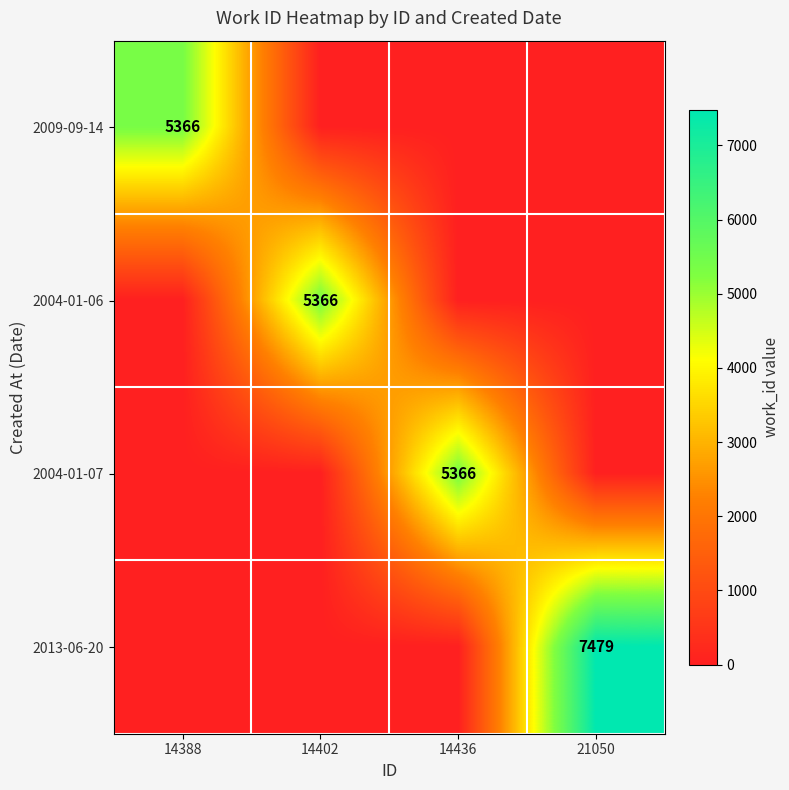

True or false: 2004-01-07 has a value of 0 at 21050.

True